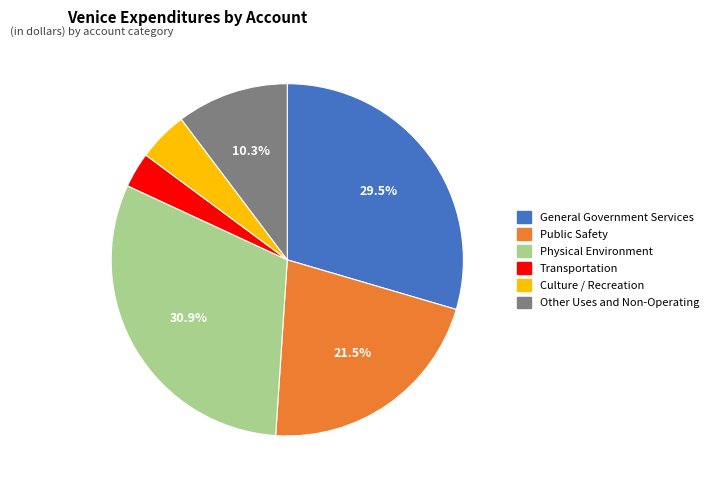

Is it true that Physical Environment is 19% of the pie?

False